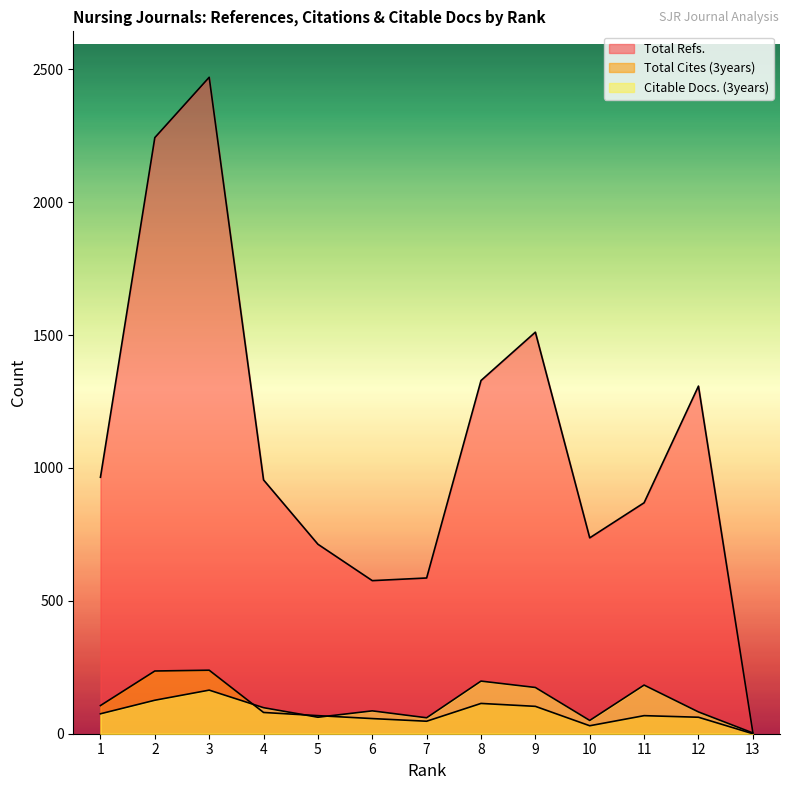

Is the value of Citable Docs. (3years) at 11 greater than the value of Total Cites (3years) at 9?

Yes